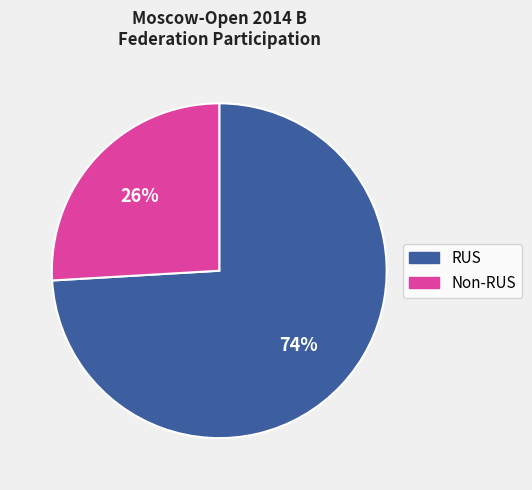

To the nearest percent, what is the difference between the largest and smallest slice percentages?

48%